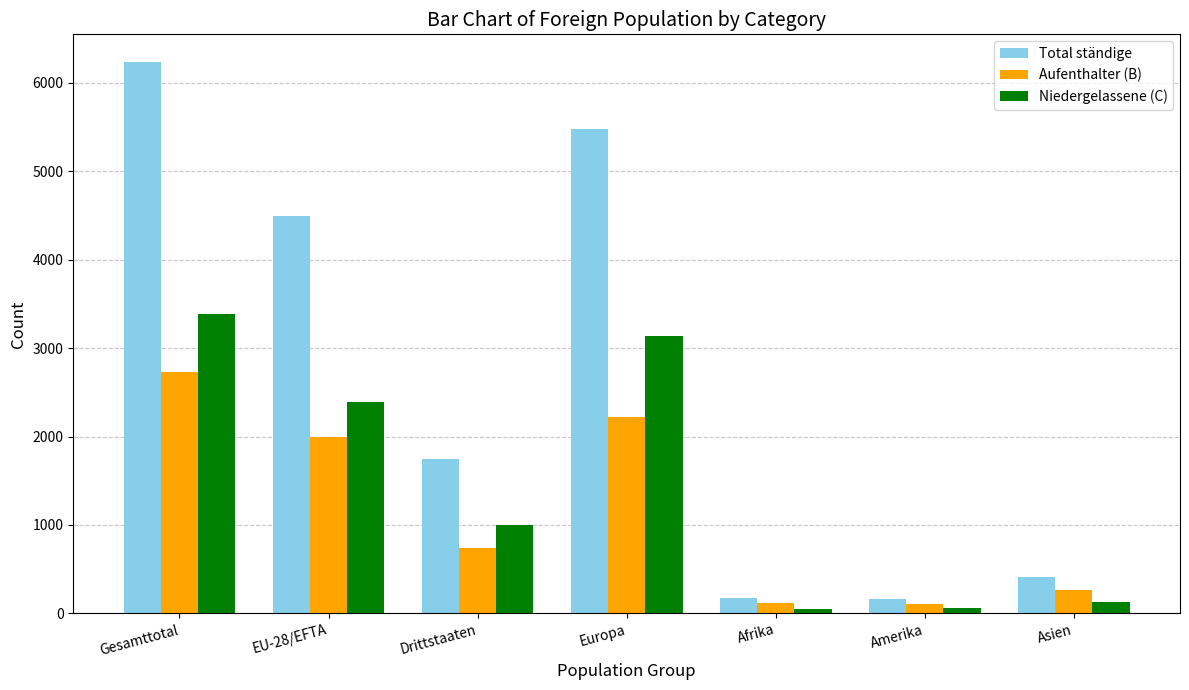

True or false: Total ständige has a value of 409 at Asien.

True